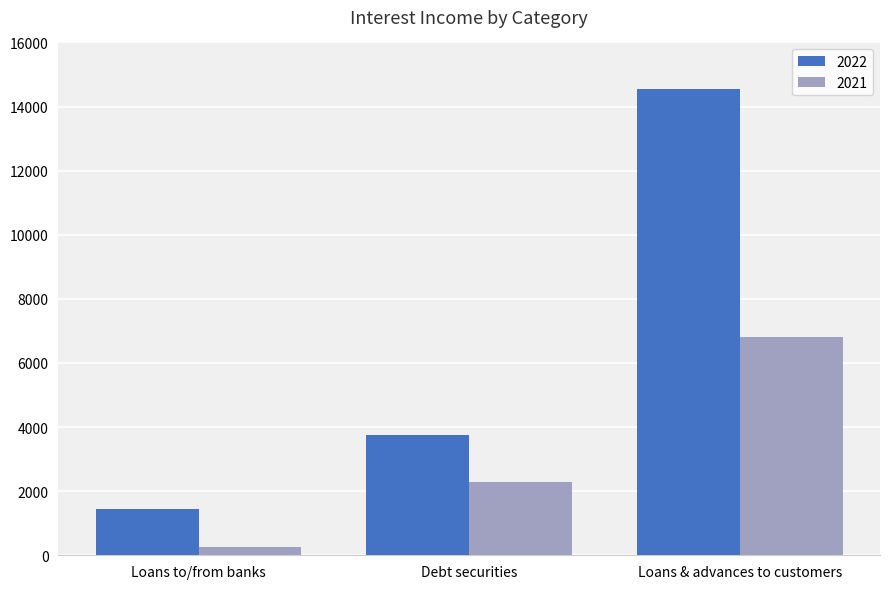

What is the difference between the highest and lowest values at Loans & advances to customers?

7731